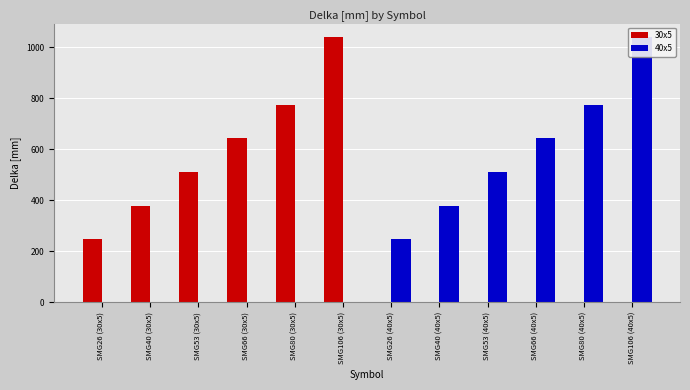

How many bars are there in each group?

2